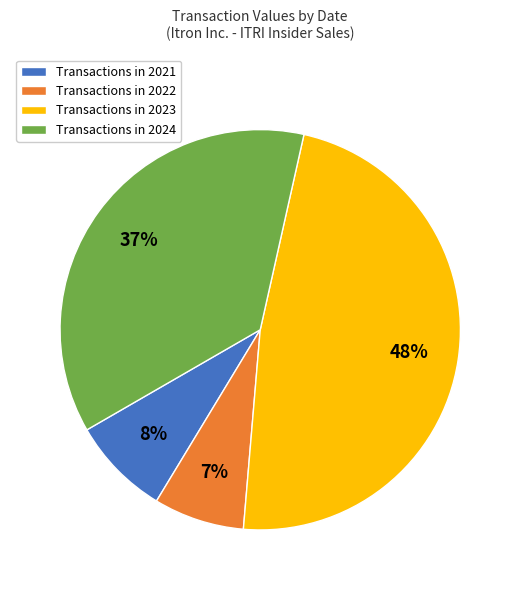

To the nearest percent, what percentage of the pie is Transactions in 2022?

7%